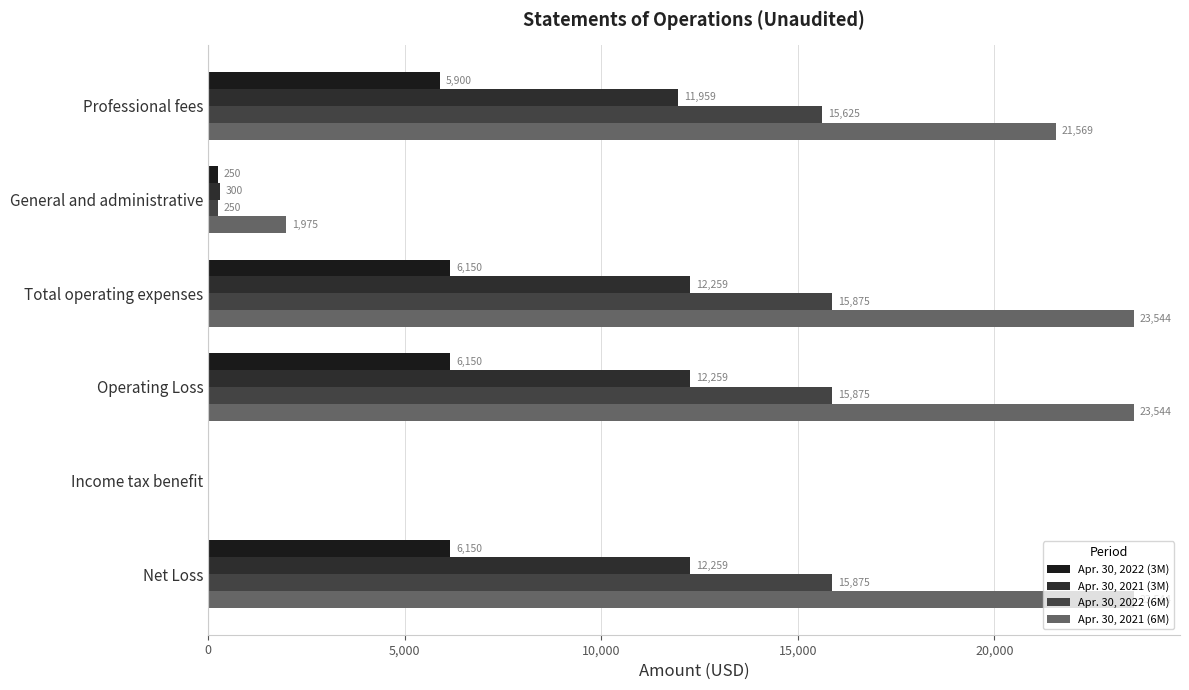

What is the greatest value displayed?

23544